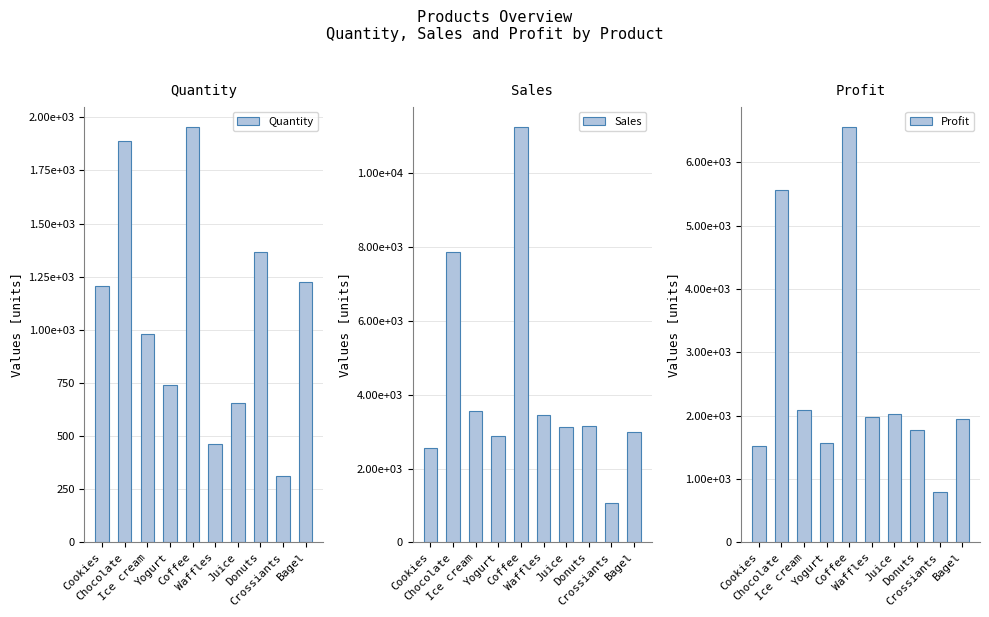

List the series in order of their peak value, lowest first.

Quantity, Profit, Sales